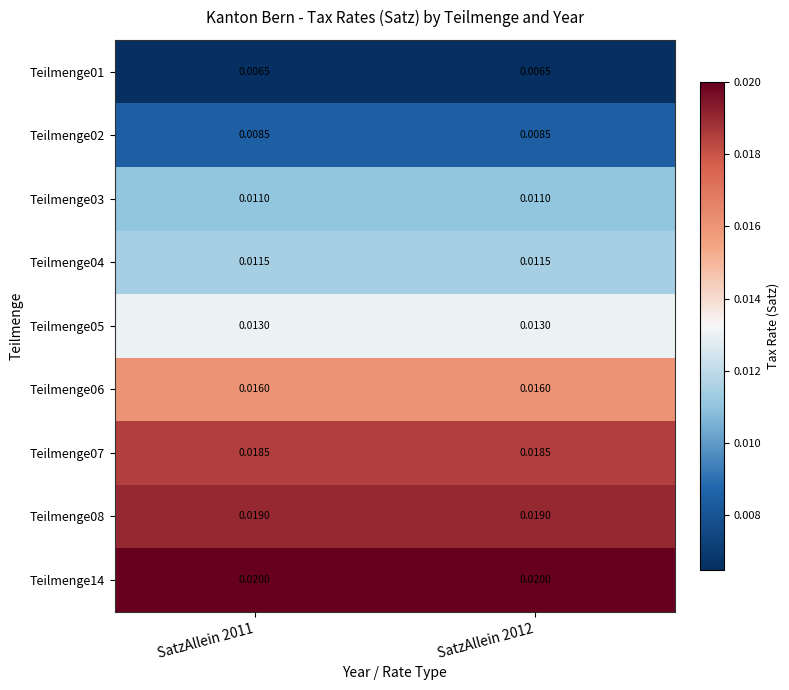

Is the value of Teilmenge01 at SatzAllein 2011 greater than the value of Teilmenge08 at SatzAllein 2012?

No